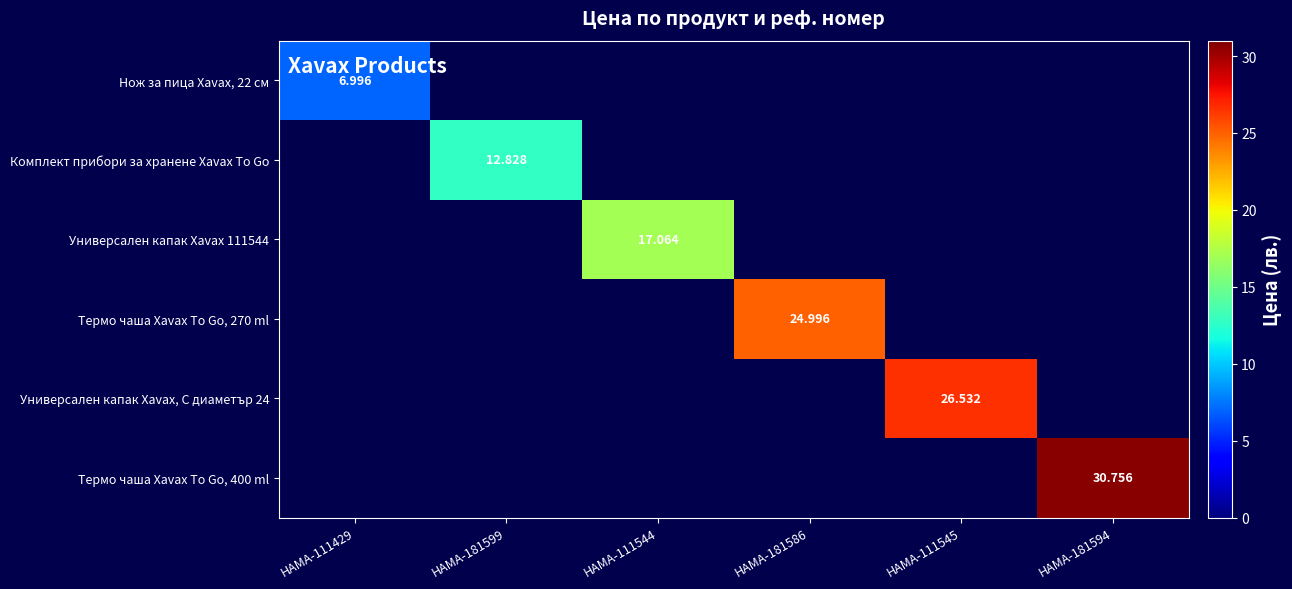

What is the total value across all series at HAMA-181586?

25.0